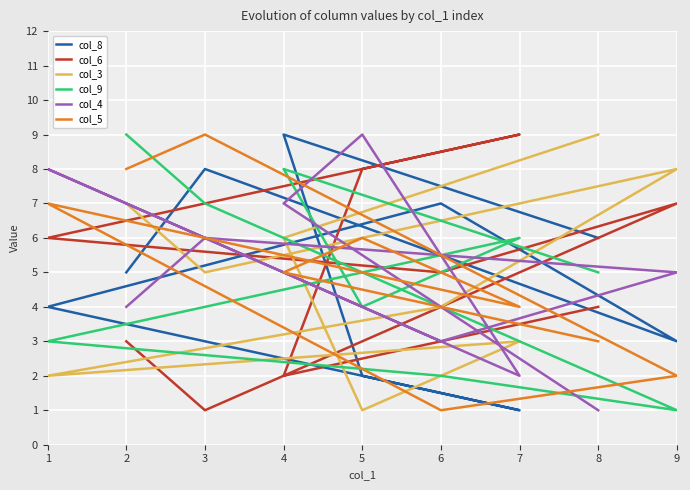

What is the average value of the col_4 series?

5